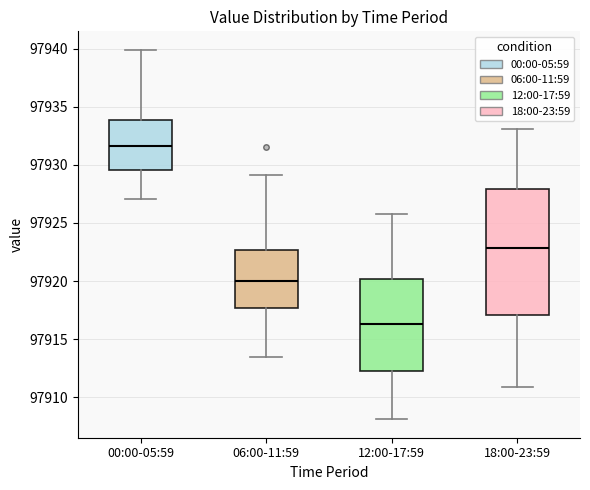

Which box has the highest median line?

00:00-05:59